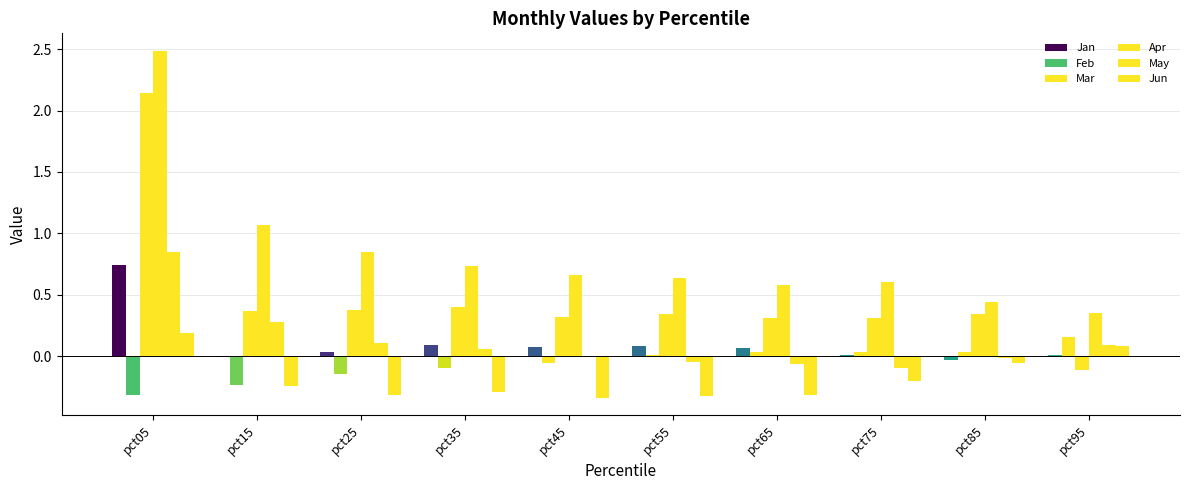

What is the sum of all Feb values?

-0.6